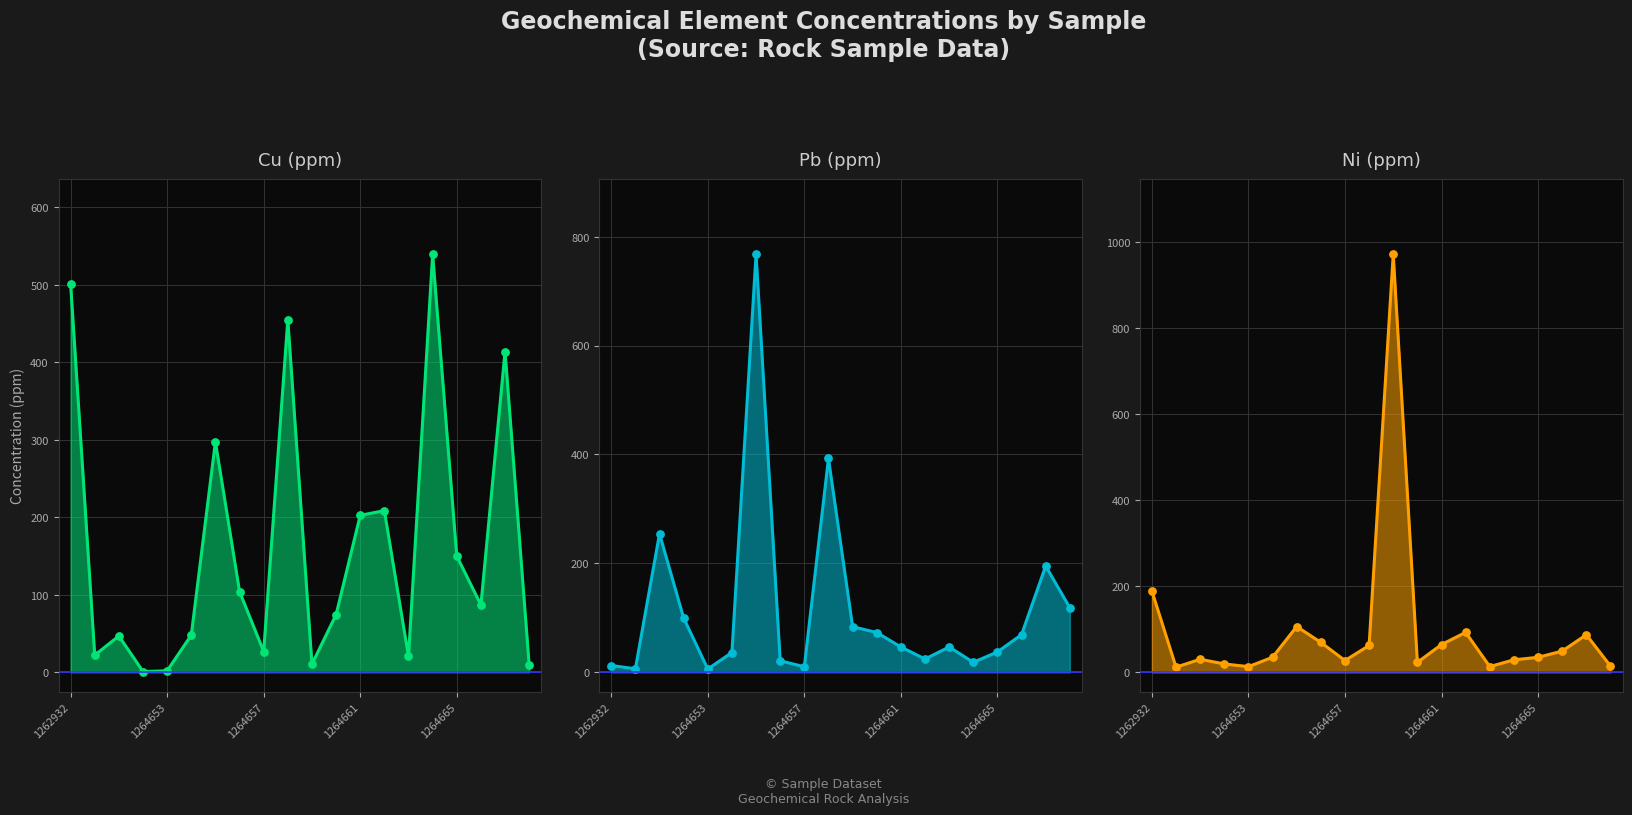

Is the value of pb_ppm at 10 greater than the value of cu_ppm_dots at 15?

No